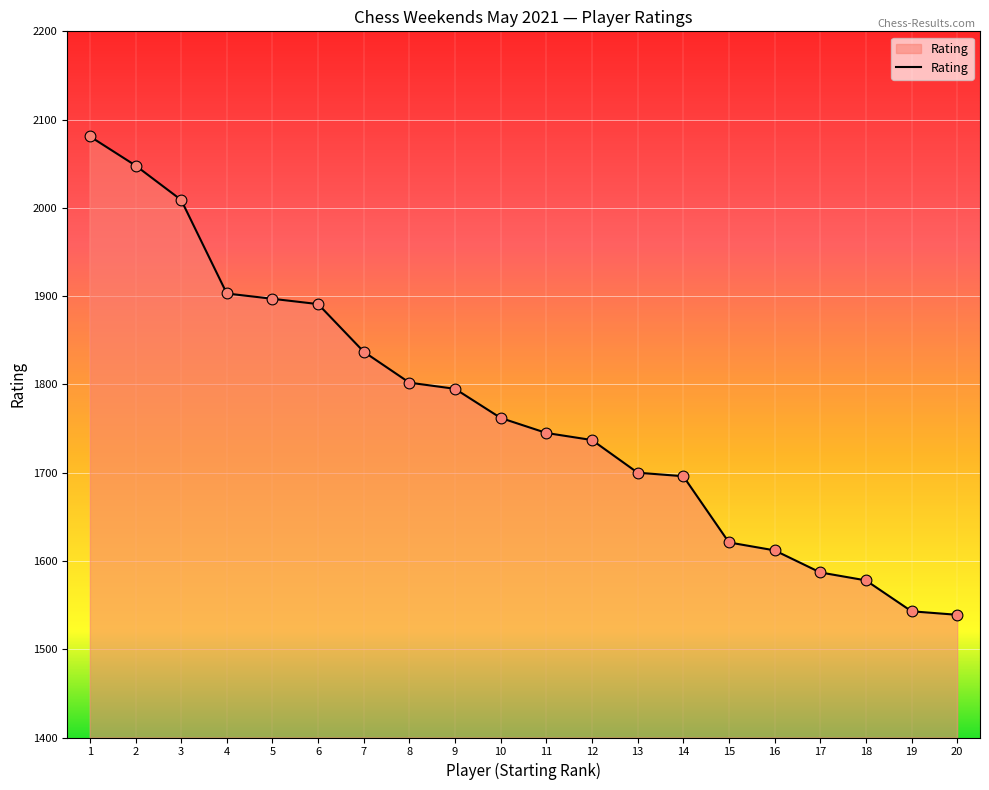

What is the change in value from 1 to 11?

-336